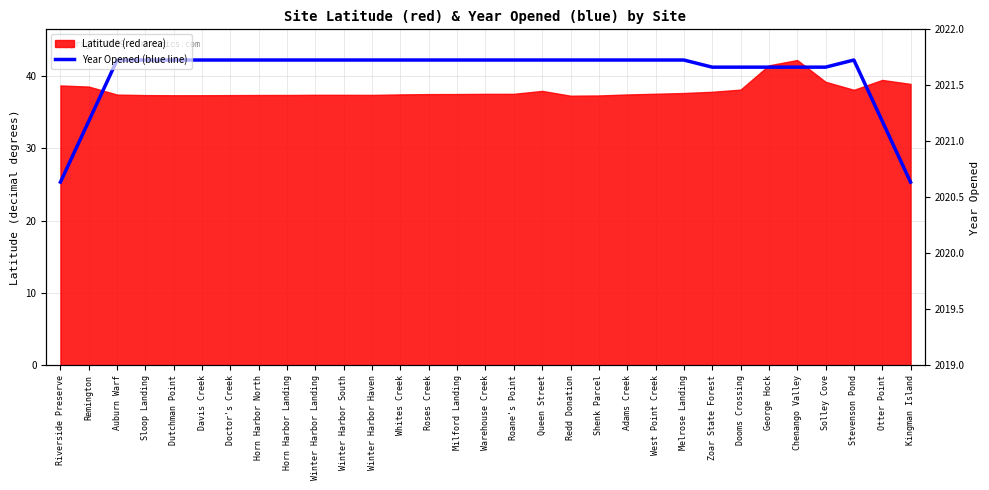

At which label is the value closest to 33?

Remington